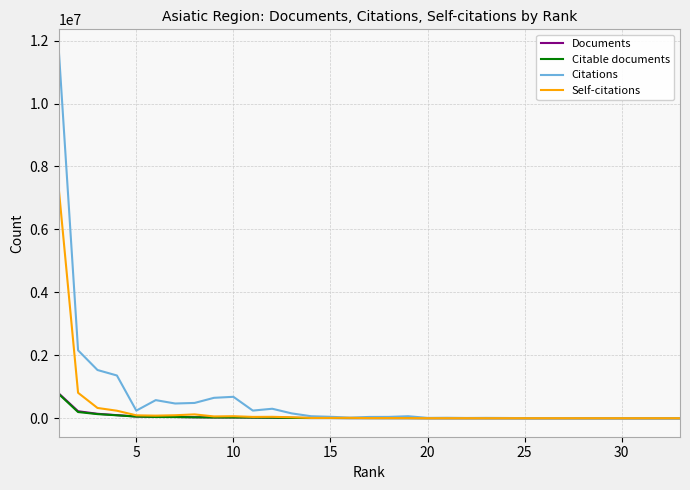

Which series has the largest range (max minus min)?

Citations